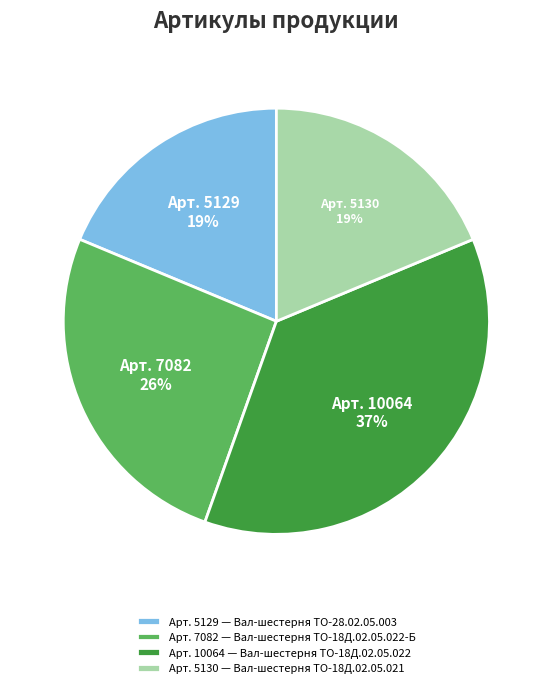

Does Арт. 10064 — Вал-шестерня ТО-18Д.02.05.022 represent more than half of the total?

No